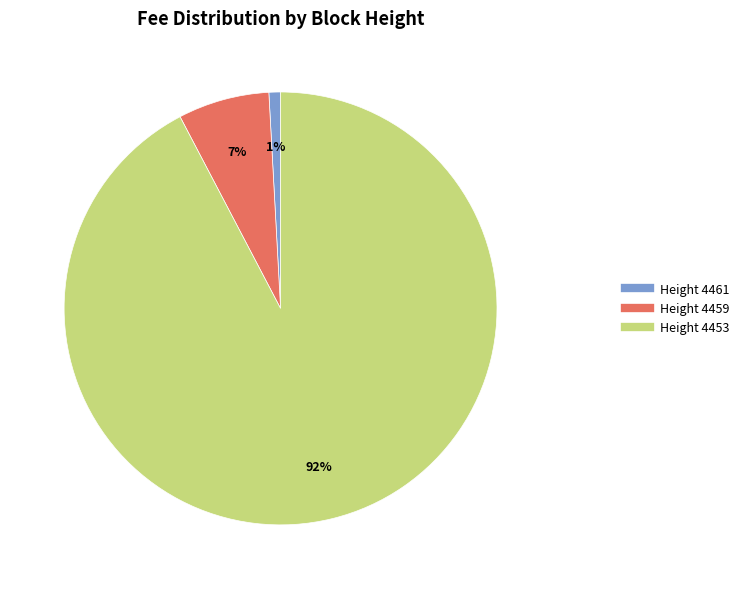

Is there a majority slice in this chart?

Yes